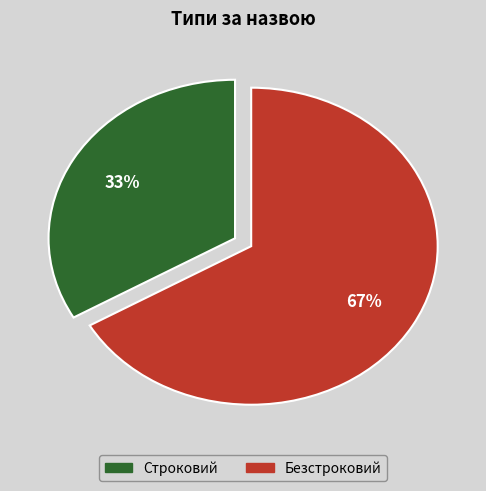

Is Безстроковий the majority of the pie?

Yes